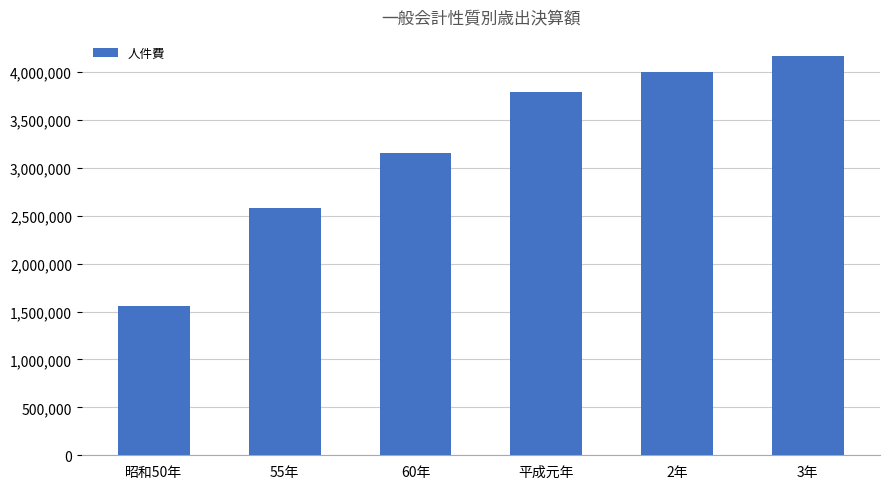

What is the difference between the values at 昭和50年 and 60年?

1605189